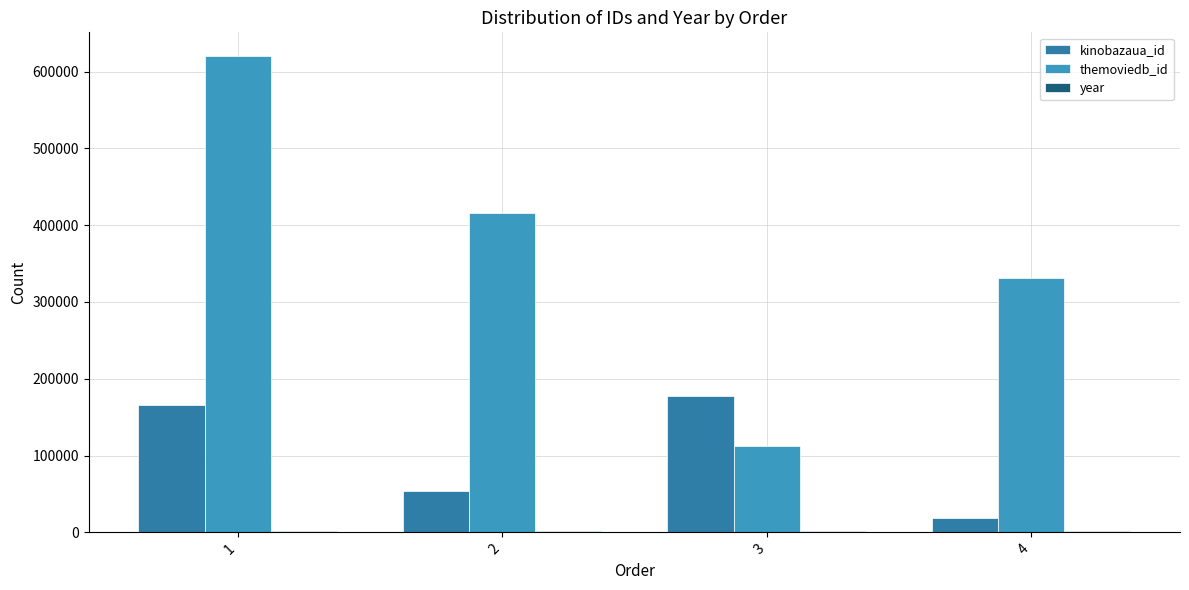

Which category has the highest value in the themoviedb_id series?

1